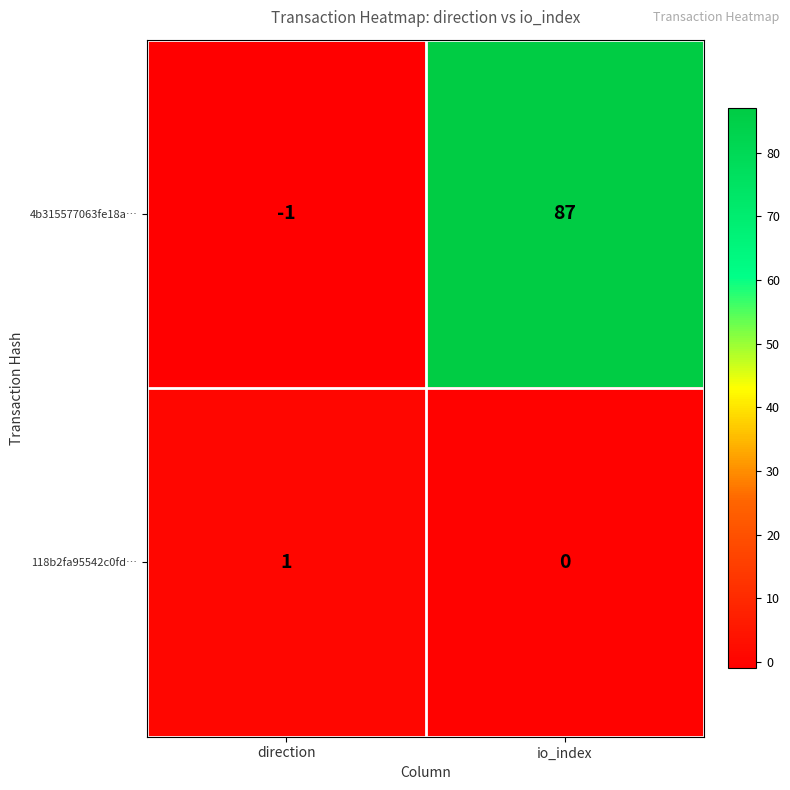

Which series has the largest range (max minus min)?

4b315577063fe18a…